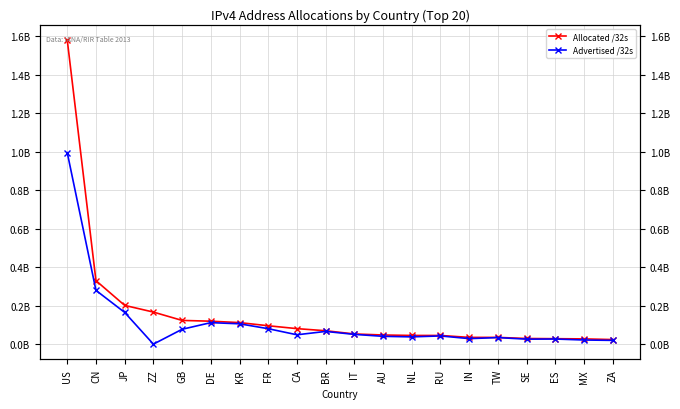

Which has a higher value, CA or BR?

CA